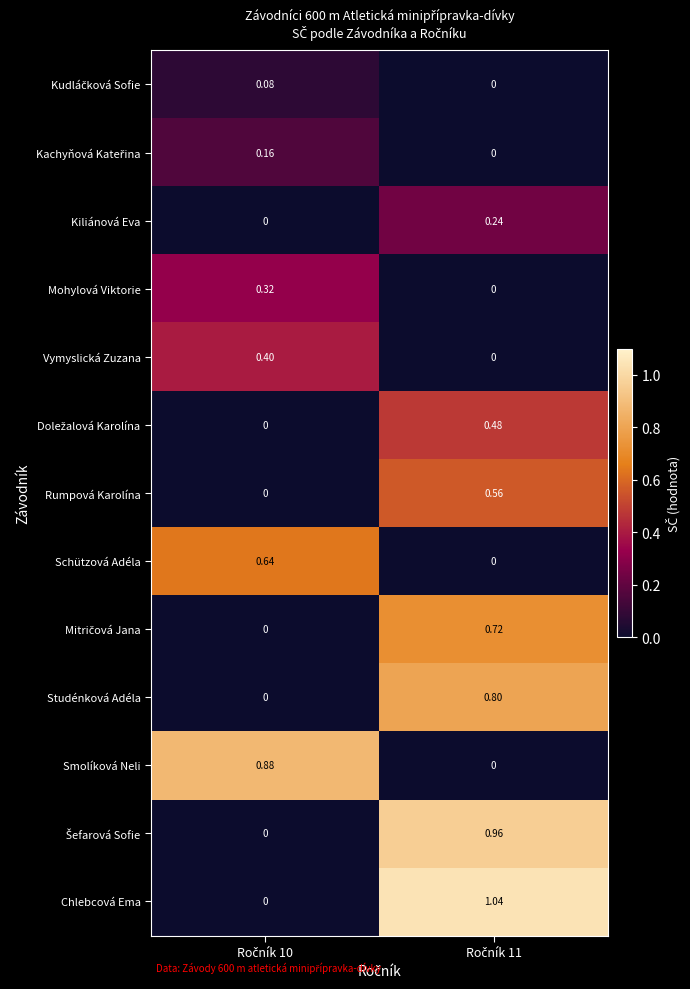

Which series has the largest total across all categories?

Chlebcová Ema